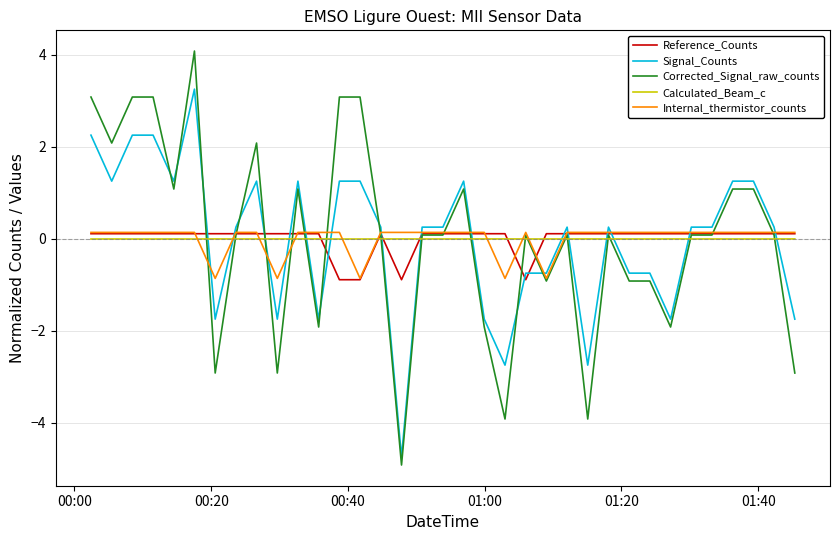

Which series has the largest range (max minus min)?

Corrected_Signal_raw_counts